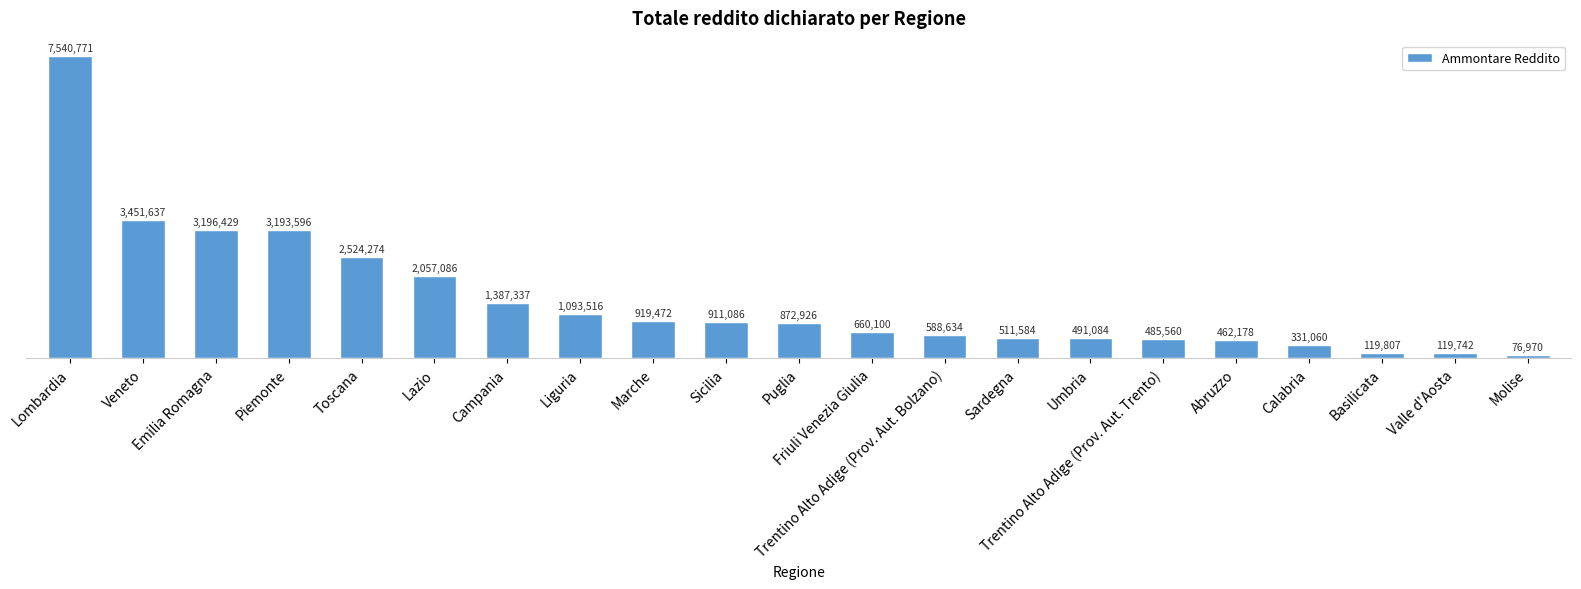

Does the chart contain any negative values?

No